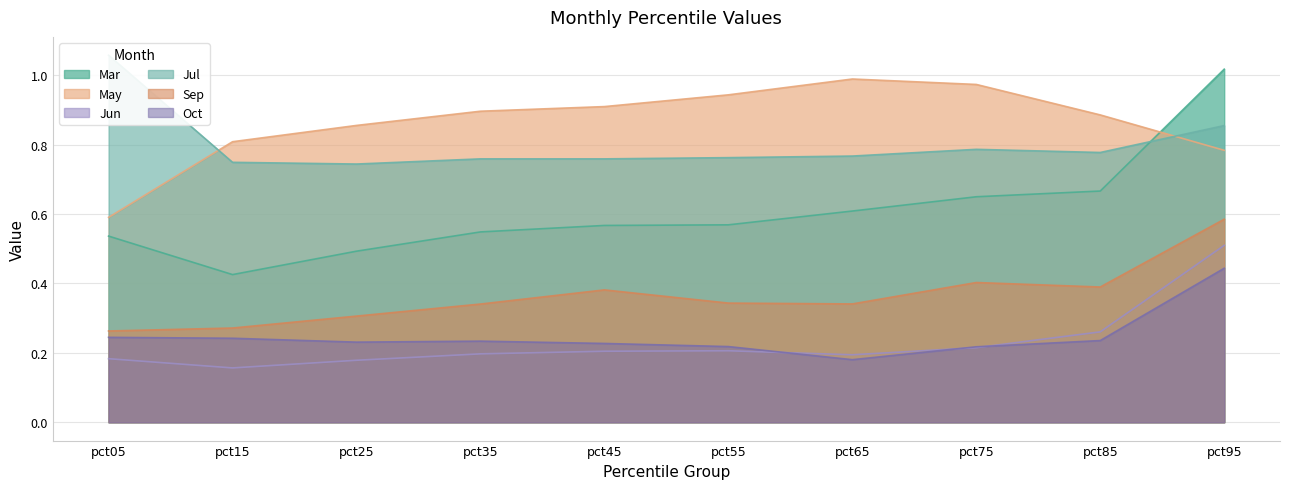

True or false: Oct has more than 1 points higher than both neighbors.

False